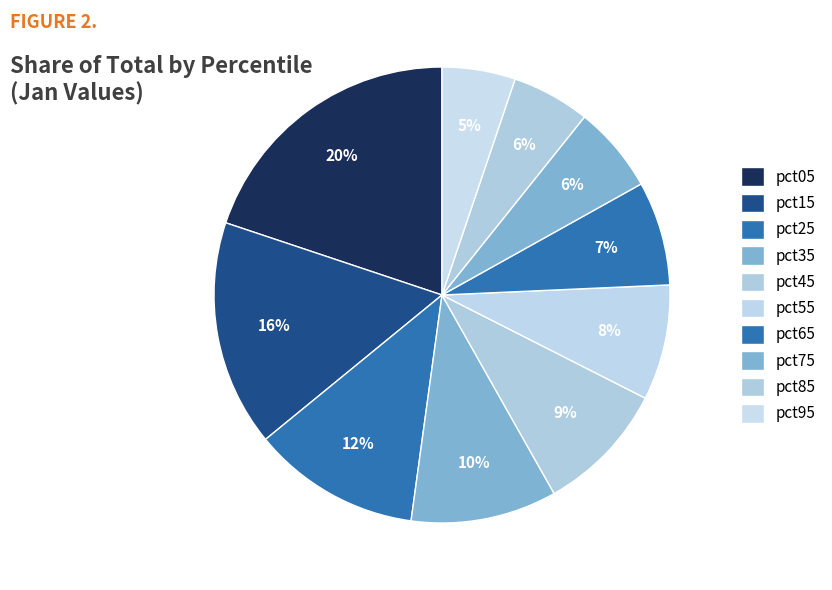

Is there any slice that represents more than half of the pie?

No